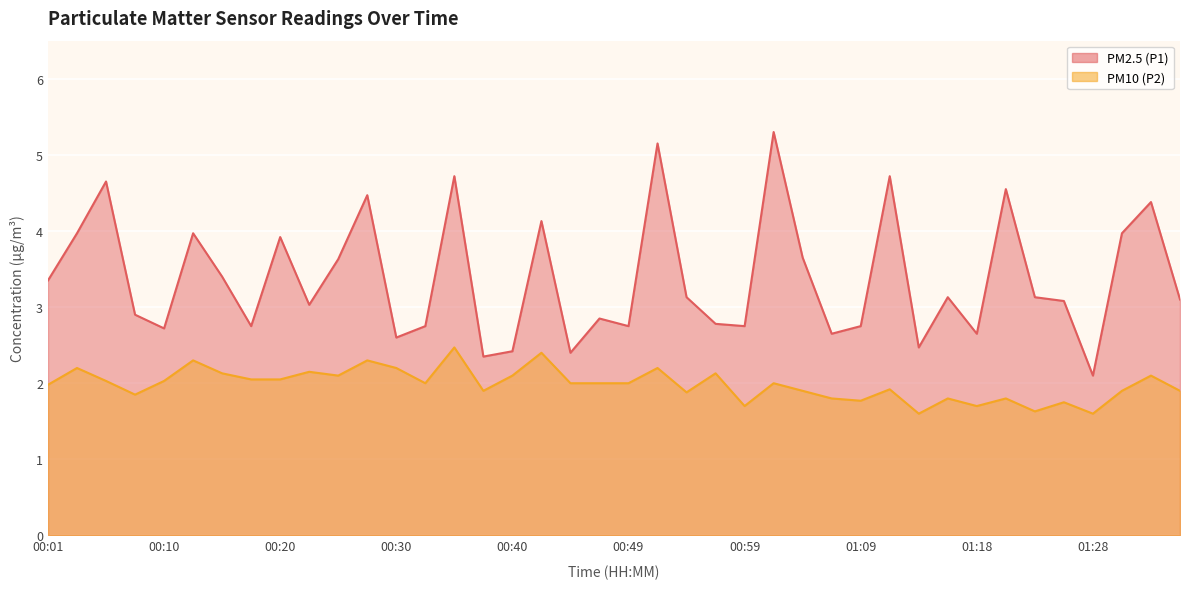

Where is the first local minimum for PM10 (P2)?

00:08